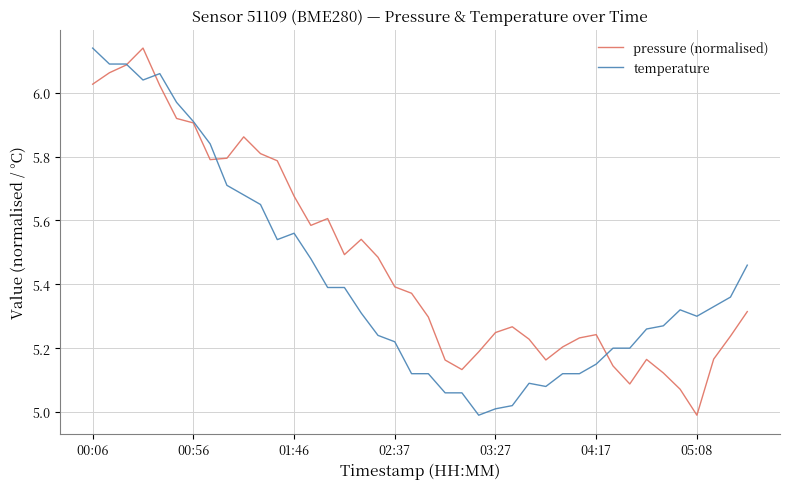

List the series in order of their overall mean, lowest first.

temperature, pressure (normalised)